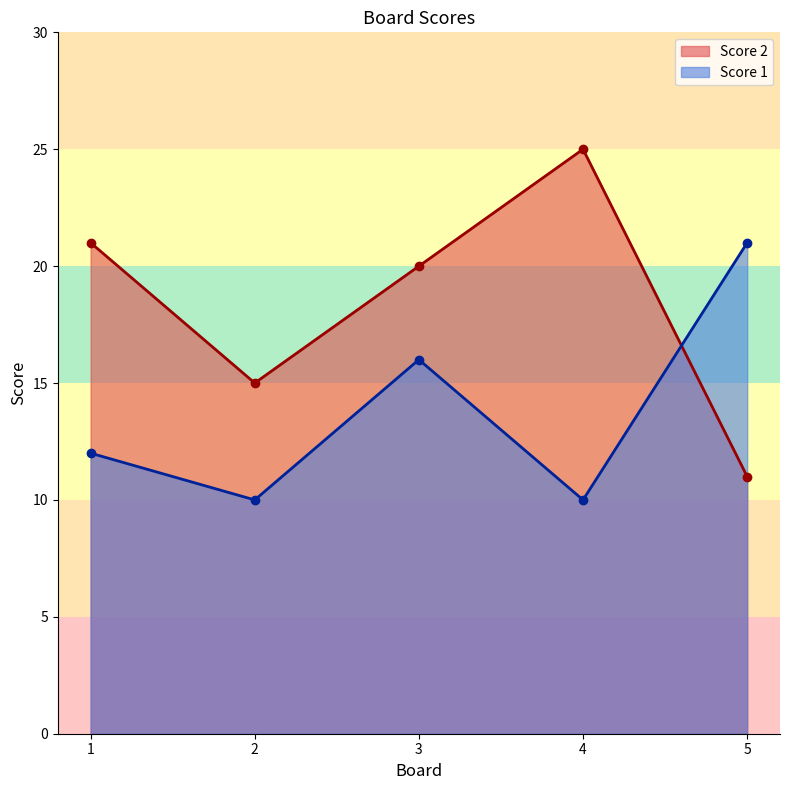

At how many categories does at least one series exceed 20?

3